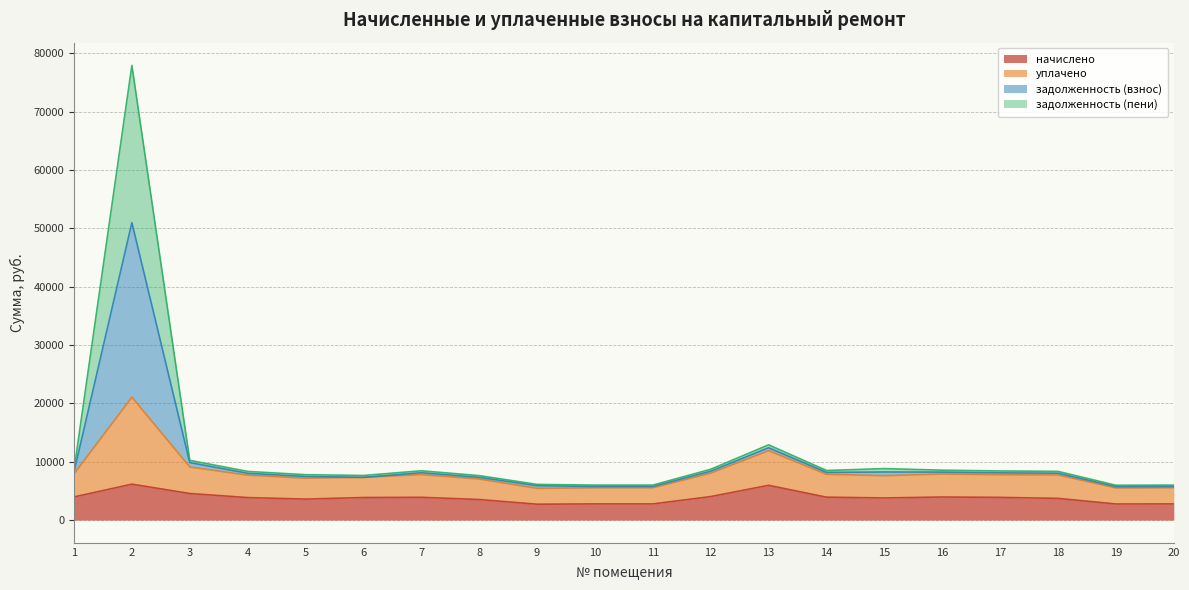

At which category is the sum across all series the highest?

2